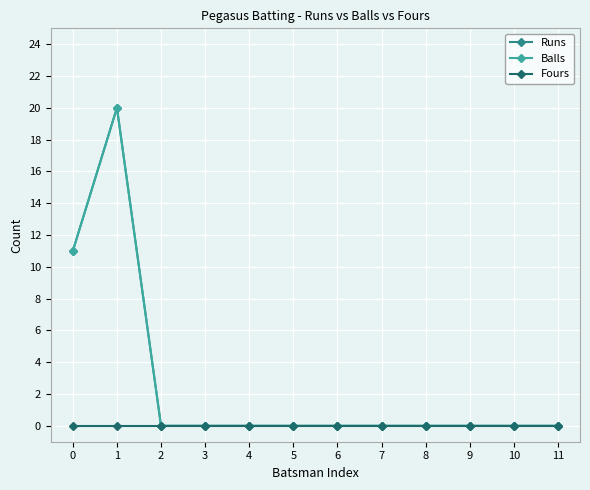

Rank the categories by Balls value from lowest to highest.

2, 3, 4, 5, 6, 7, 8, 9, 10, 11, 0, 1